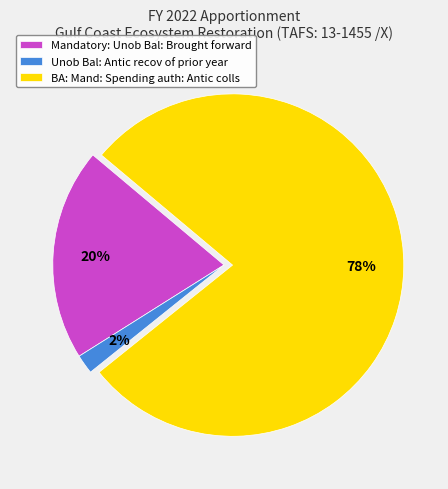

Which has a higher value, Mandatory: Unob Bal: Brought forward or Unob Bal: Antic recov of prior year?

Mandatory: Unob Bal: Brought forward